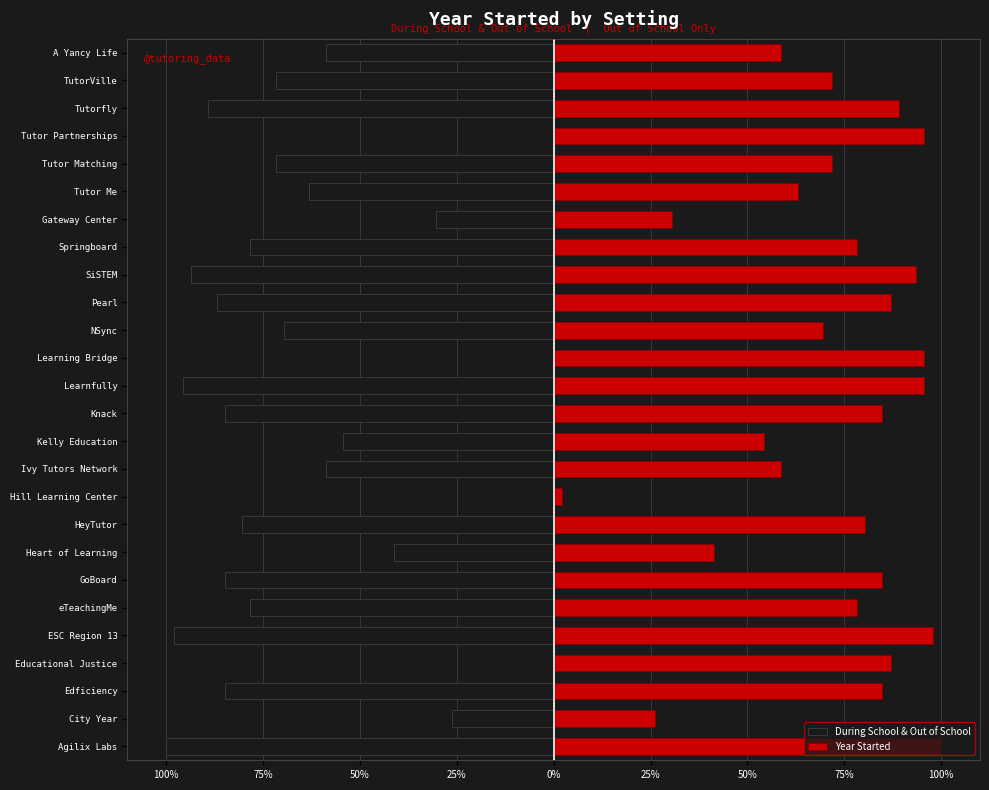

How many data points in During School & Out of School are less than -71?

14